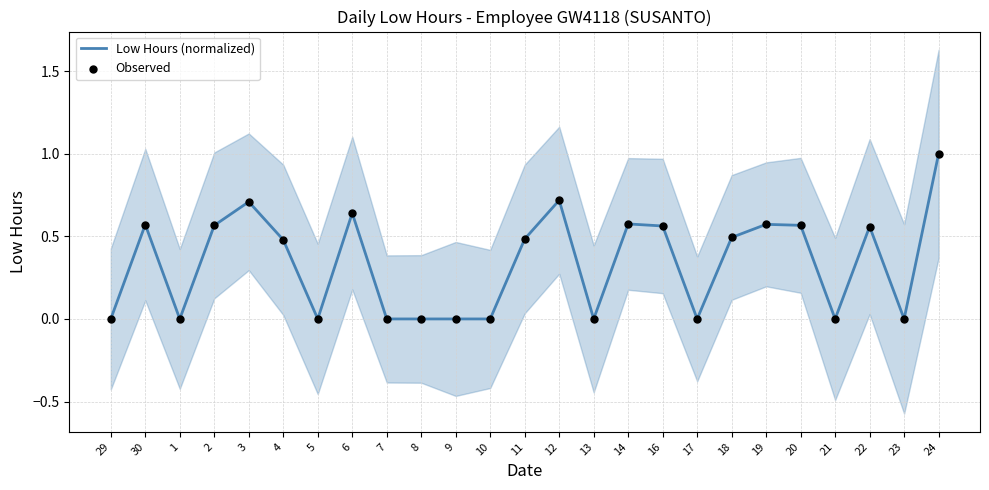

Is the value of Observed at 16 greater than the value of Low Hours (normalized) at 6?

No